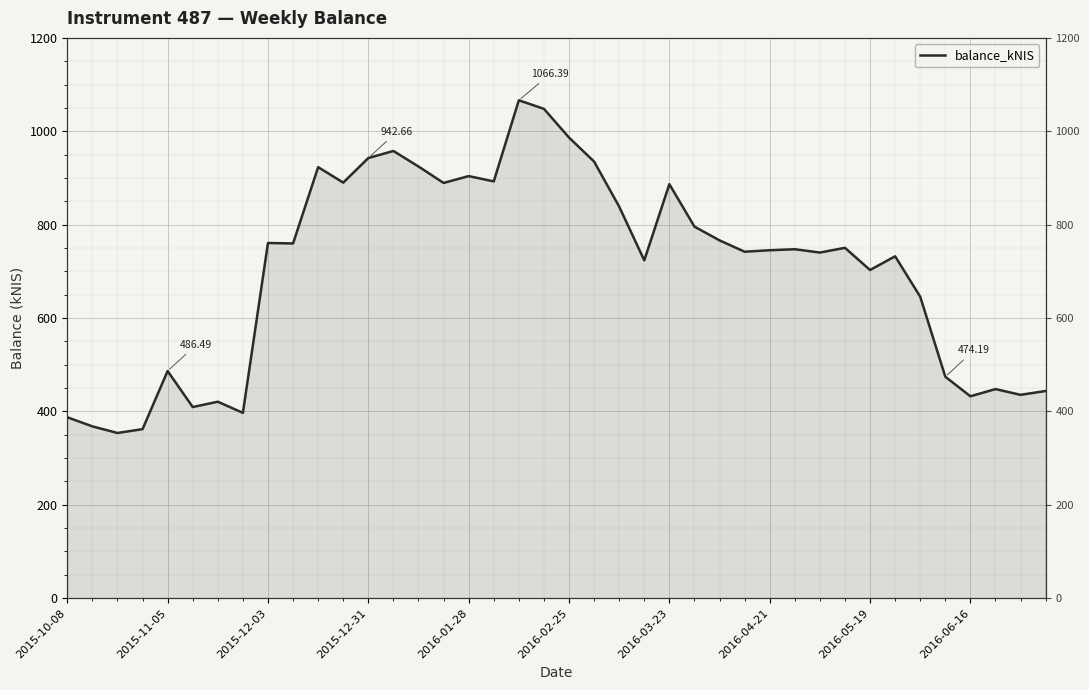

True or false: the data has more than 0 interior local peaks.

True